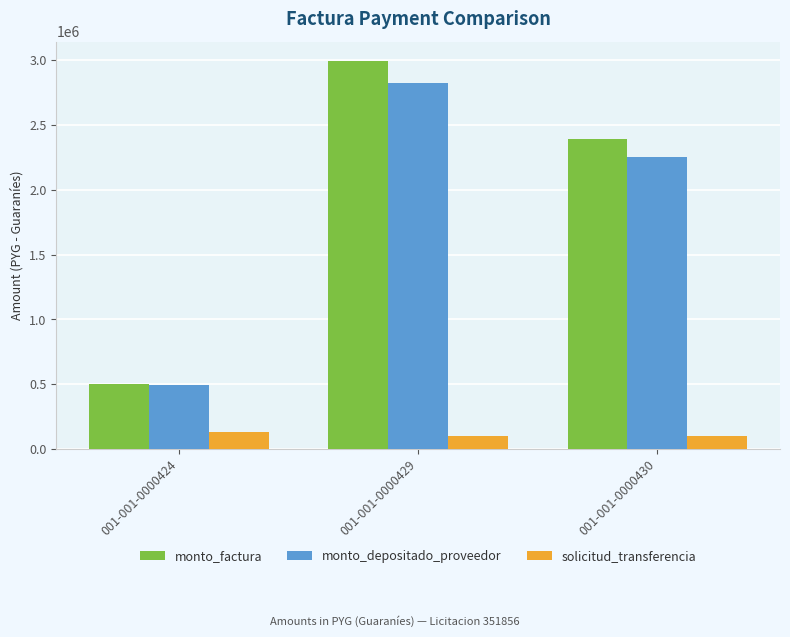

The monto_depositado_proveedor series shows 2254986 at 001-001-0000430. True or false?

True